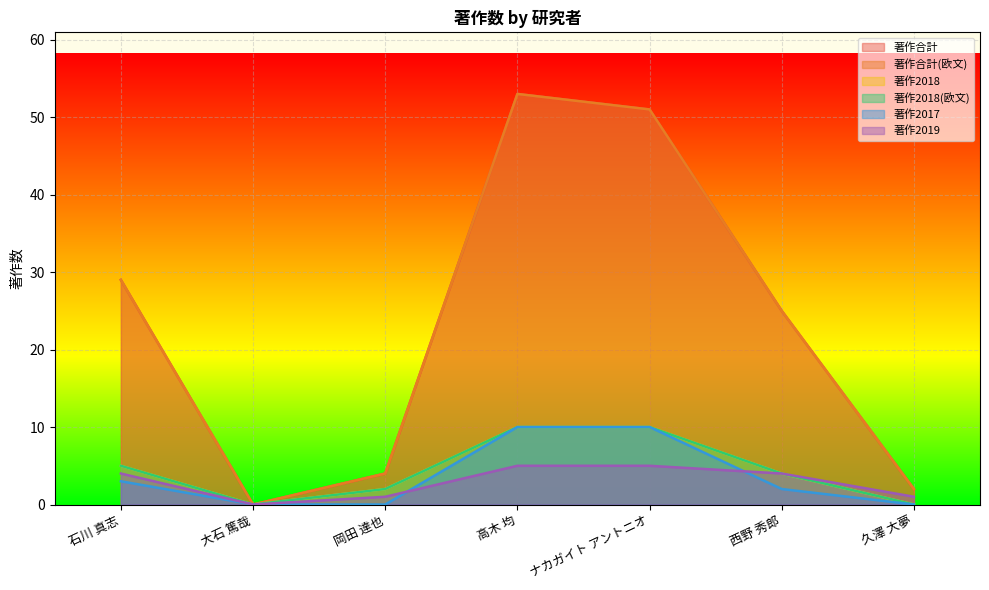

Reading left to right, what are all the values shown in this chart?

著作合計: 石川 真志=29	大石 篤哉=0	岡田 達也=4	高木 均=53	ナカガイト アントニオ=51	西野 秀郎=25	久澤 大夢=2
著作合計(欧文): 石川 真志=29	大石 篤哉=0	岡田 達也=4	高木 均=53	ナカガイト アントニオ=51	西野 秀郎=25	久澤 大夢=2
著作2018: 石川 真志=5	大石 篤哉=0	岡田 達也=2	高木 均=10	ナカガイト アントニオ=10	西野 秀郎=4	久澤 大夢=0
著作2018(欧文): 石川 真志=5	大石 篤哉=0	岡田 達也=2	高木 均=10	ナカガイト アントニオ=10	西野 秀郎=4	久澤 大夢=0
著作2017: 石川 真志=3	大石 篤哉=0	岡田 達也=0	高木 均=10	ナカガイト アントニオ=10	西野 秀郎=2	久澤 大夢=0
著作2019: 石川 真志=4	大石 篤哉=0	岡田 達也=1	高木 均=5	ナカガイト アントニオ=5	西野 秀郎=4	久澤 大夢=1